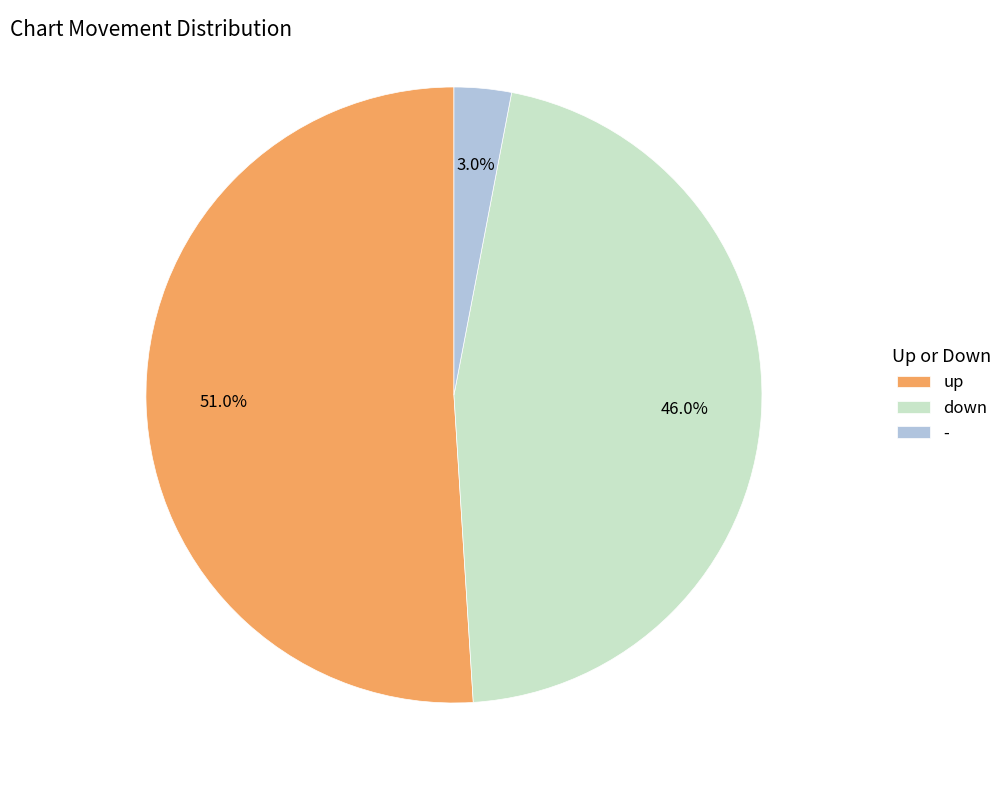

To the nearest percent, what is the combined percentage of up and -?

54%